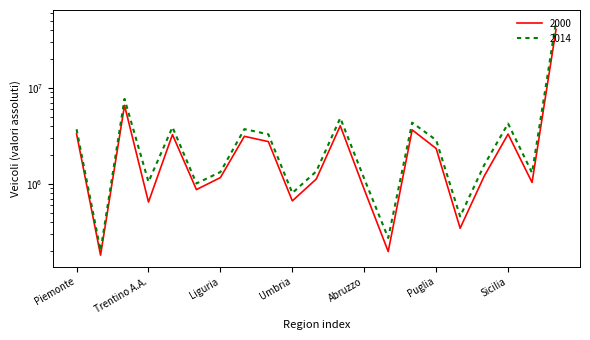

True or false: 2000 and 2014 intersect in this chart.

False